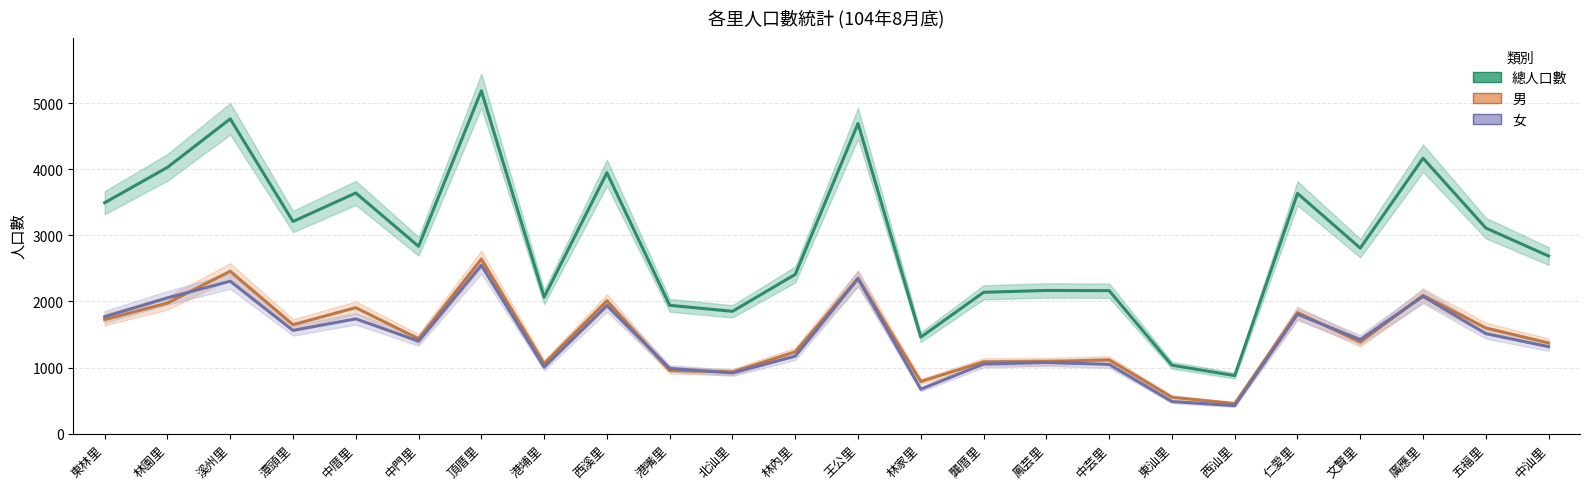

What is the difference between the highest and lowest values at 林家里?

788